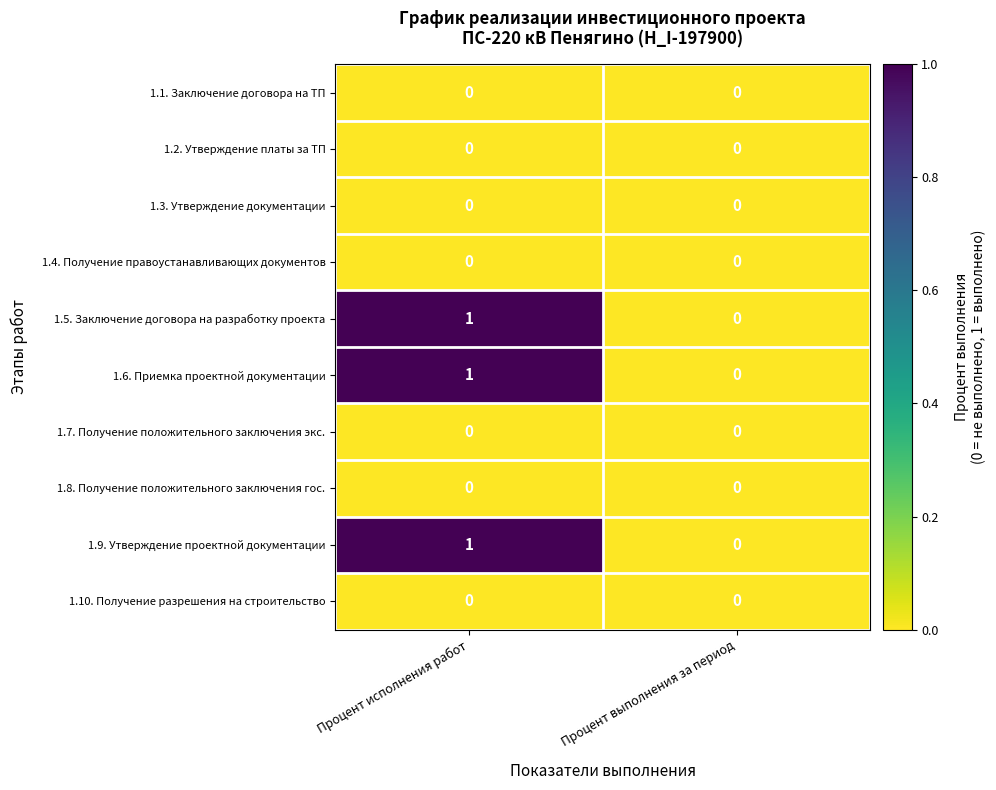

Reading left to right, extract all data points from this chart.

1.1. Заключение договора на ТП: 0	0
1.2. Утверждение платы за ТП: 0	0
1.3. Утверждение документации: 0	0
1.4. Получение правоустанавливающих документов: 0	0
1.5. Заключение договора на разработку проекта: 1	0
1.6. Приемка проектной документации: 1	0
1.7. Получение положительного заключения экс.: 0	0
1.8. Получение положительного заключения гос.: 0	0
1.9. Утверждение проектной документации: 1	0
1.10. Получение разрешения на строительство: 0	0